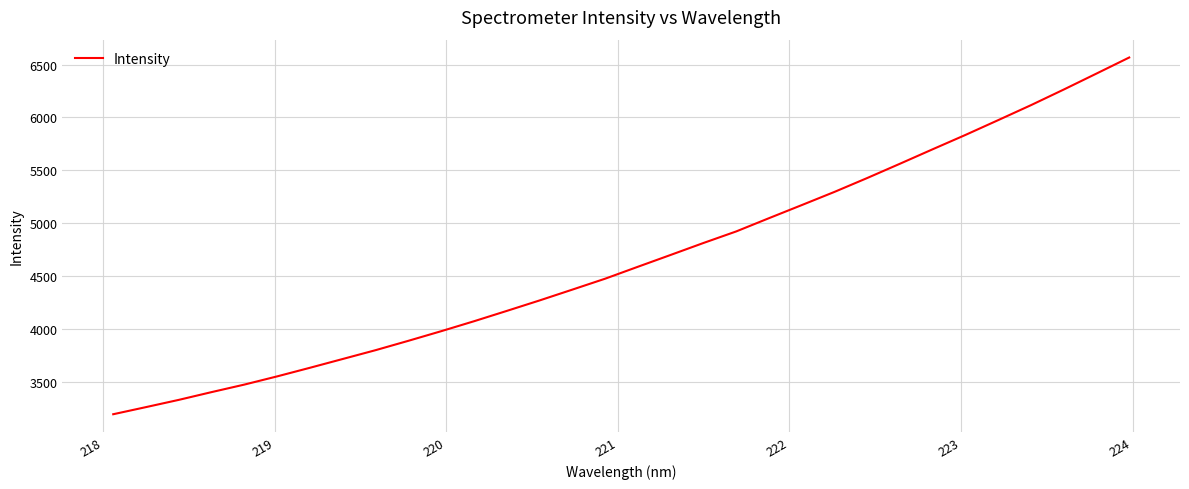

What is the difference between the second highest and minimum values?

3223.1